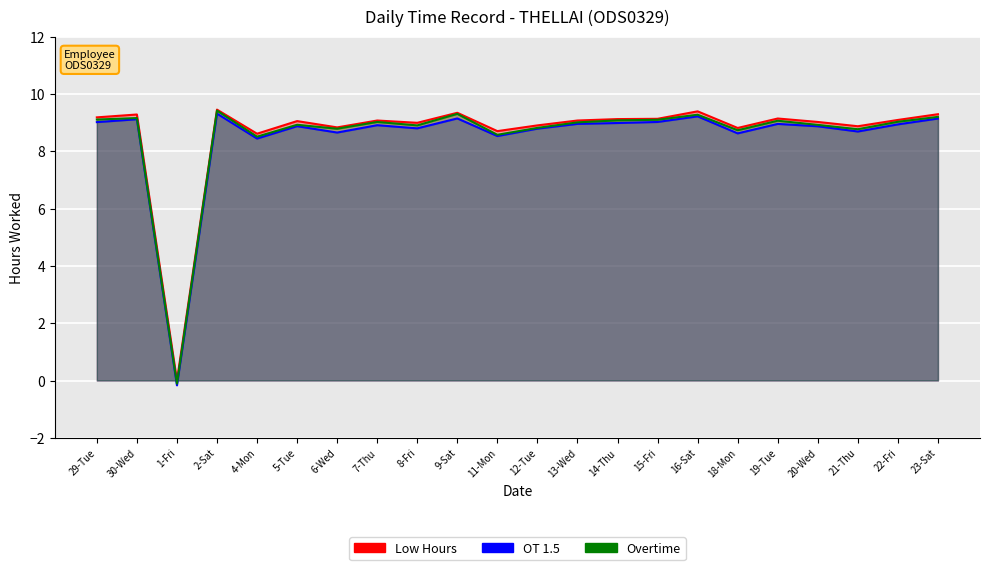

Is the value of Low Hours at 1-Fri greater than the value of OT 1.5 at 15-Fri?

No